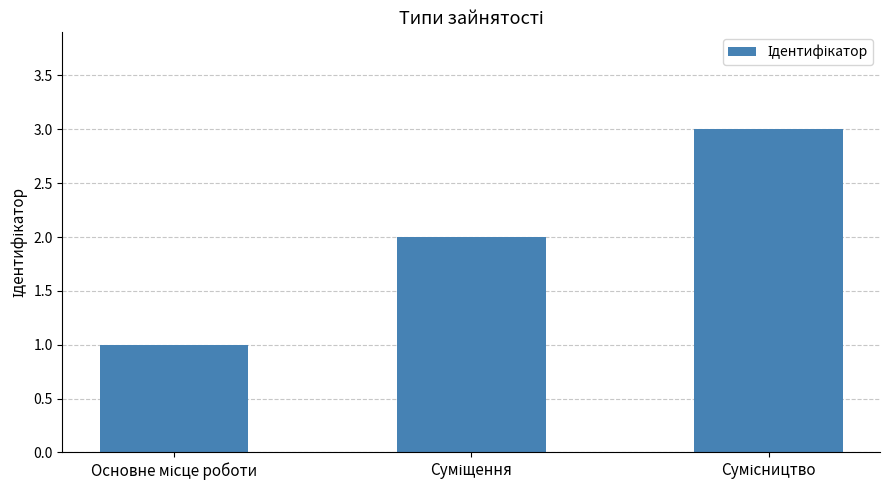

What is the sum of all values?

6